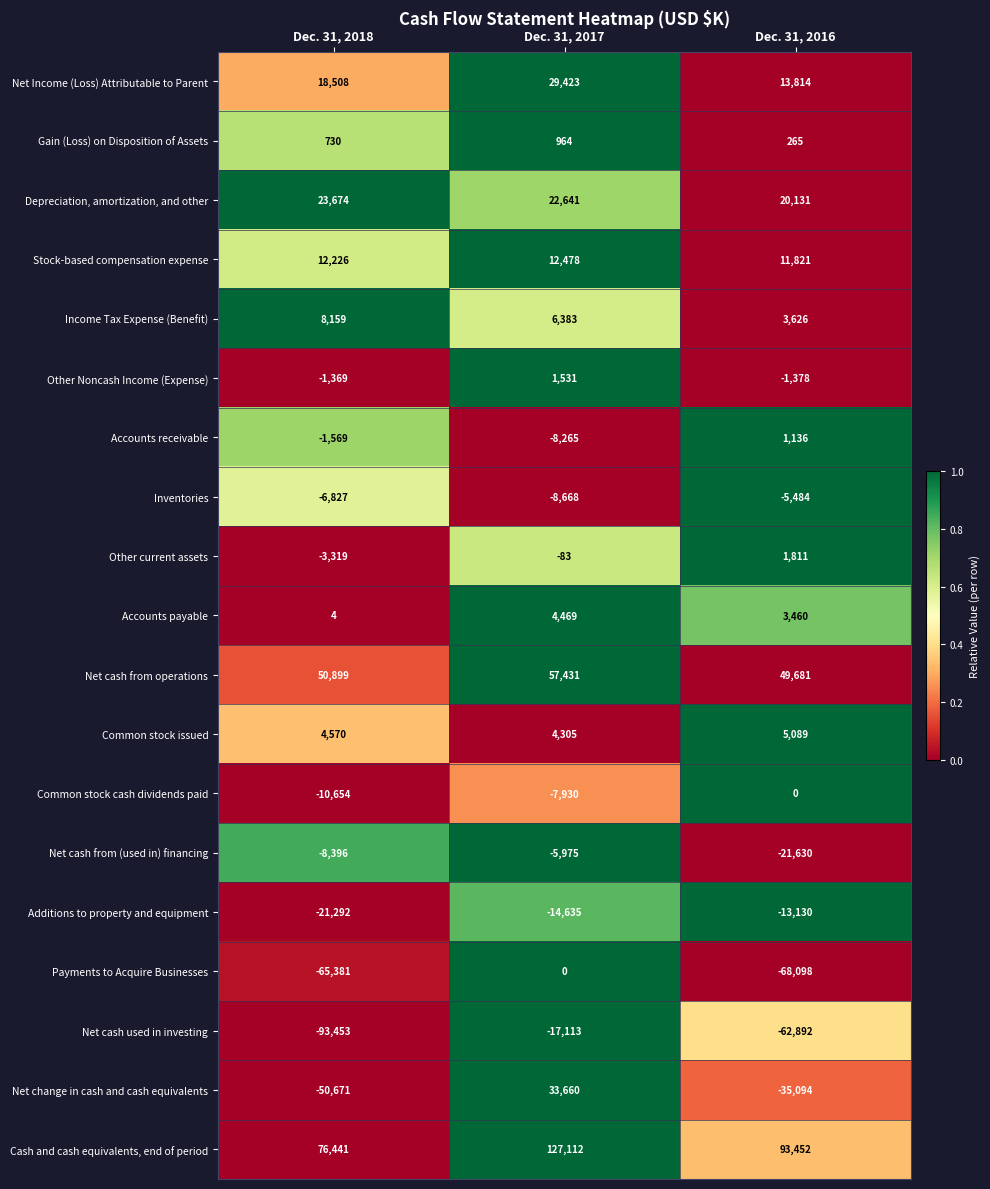

What is the difference between the Net cash used in investing values at Dec. 31, 2016 and Dec. 31, 2017?

45779